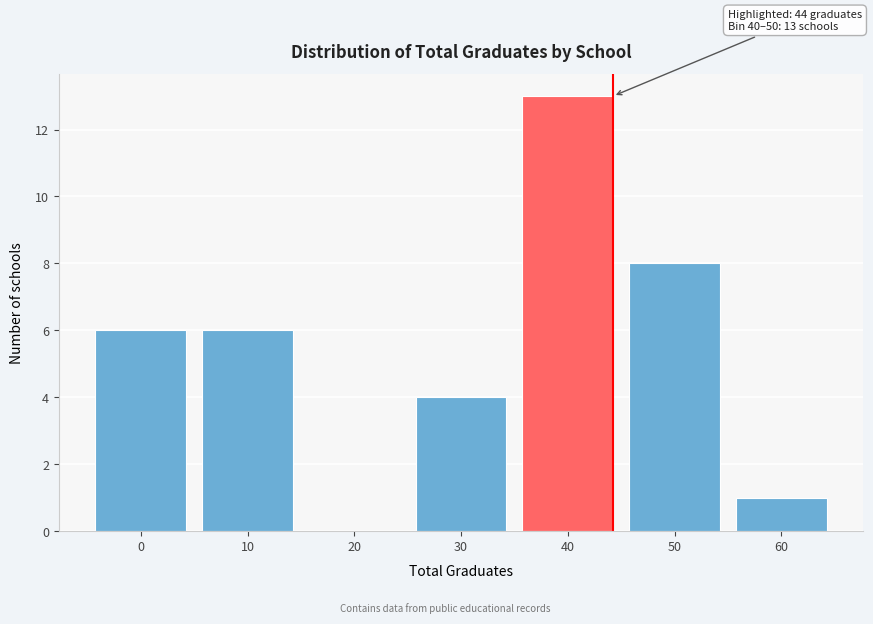

Reading right to left, transcribe all the data shown in this chart.

60=1	50=8	40=13	30=4	20=0	10=6	0=6